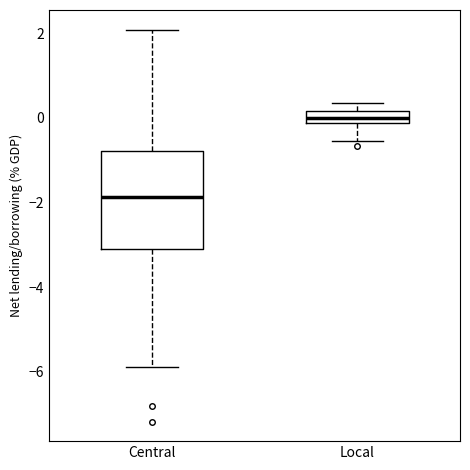

Where does the upper whisker of the box for Central end on the y-axis? The values are not printed on the chart, so give them approximately, as read against the axis.

2.0